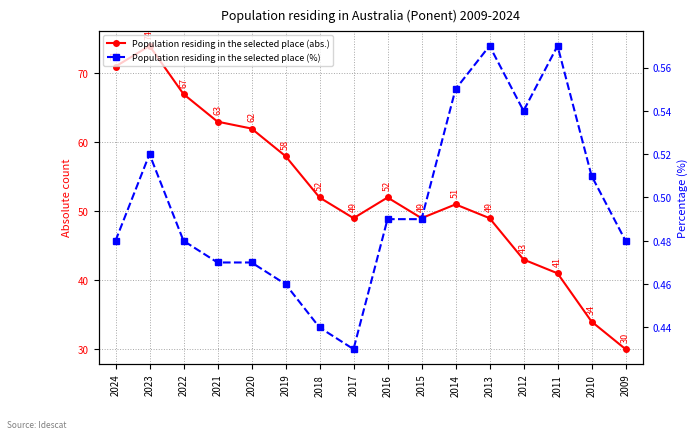

List the labels in order of Population residing in the selected place (%) value, smallest first.

2017, 2018, 2019, 2021, 2020, 2024, 2022, 2009, 2016, 2015, 2010, 2023, 2012, 2014, 2013, 2011